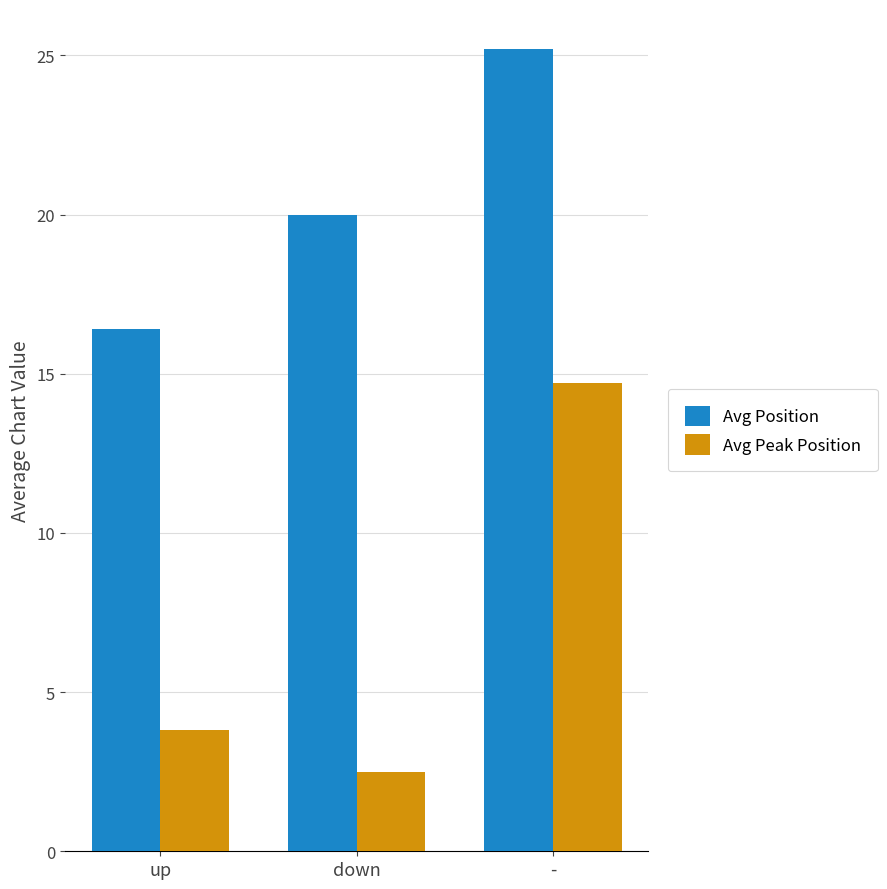

Which series has the largest total across all categories?

Avg Position